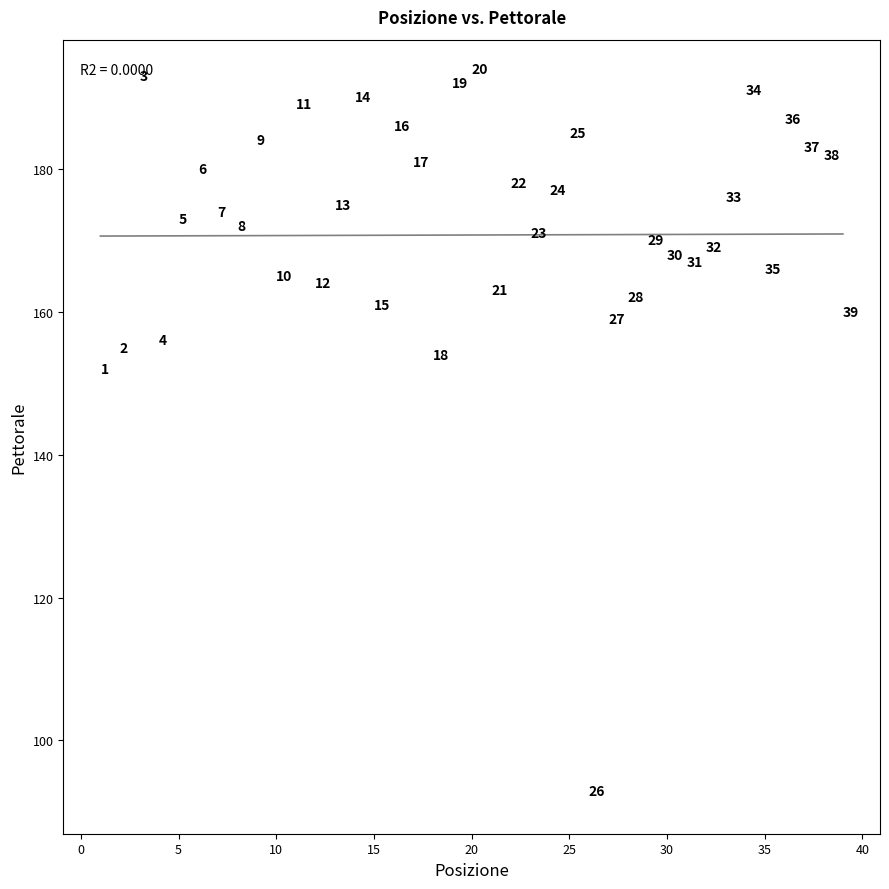

What is the range of X values (max minus min)?

38